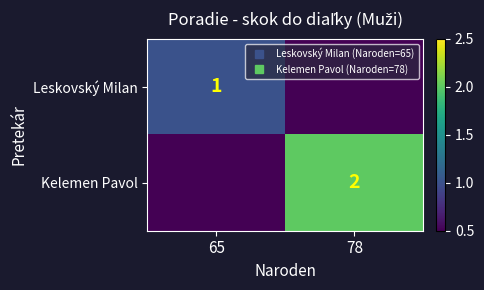

The value of Leskovský Milan at 65 is 1. True or false?

False